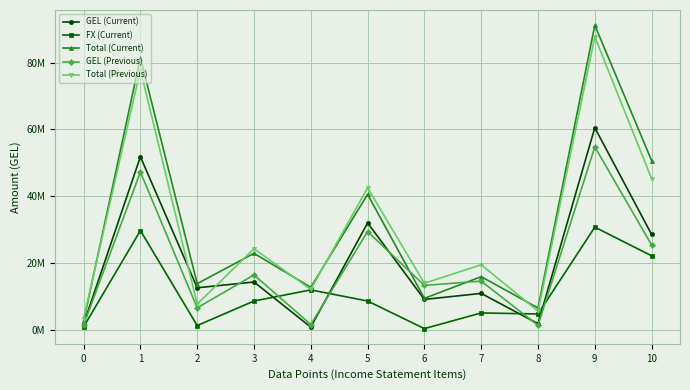

The value of GEL (Current) at 3 is 14294445.8. True or false?

True